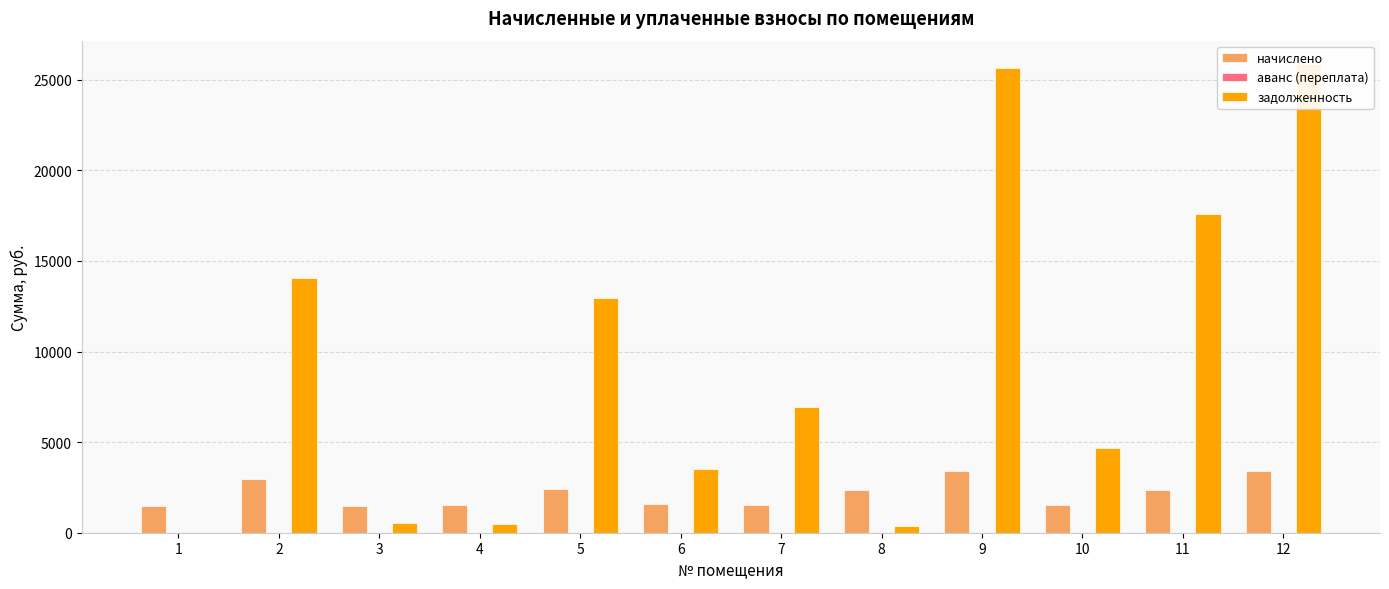

Does the chart contain any negative values?

No